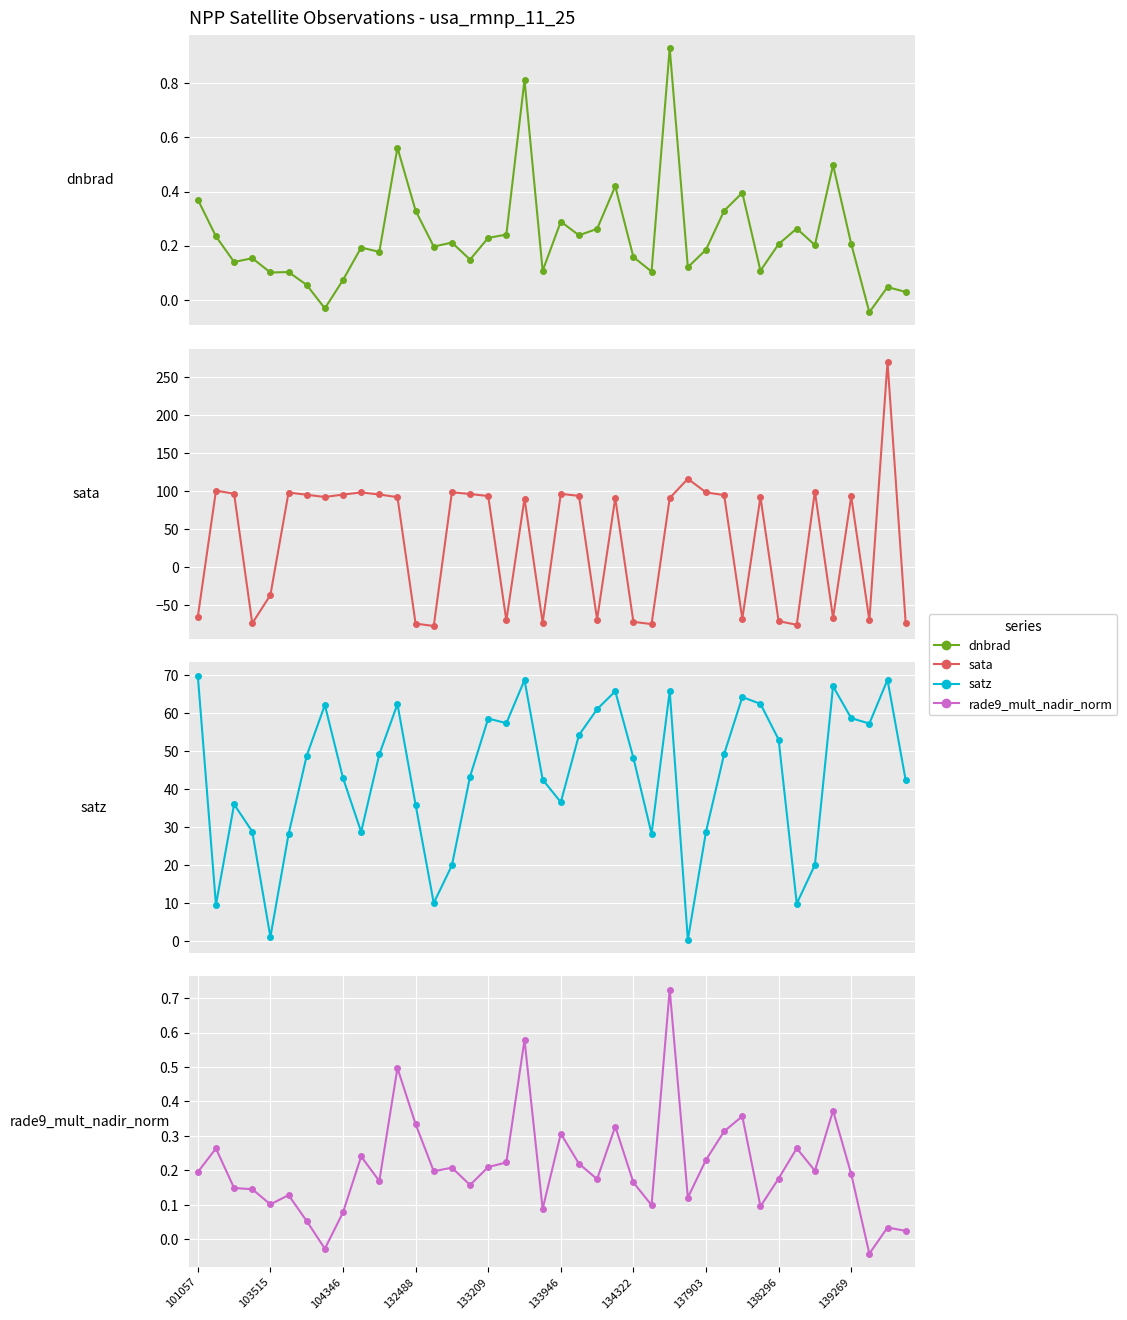

How many data points in sata are above 92?

21